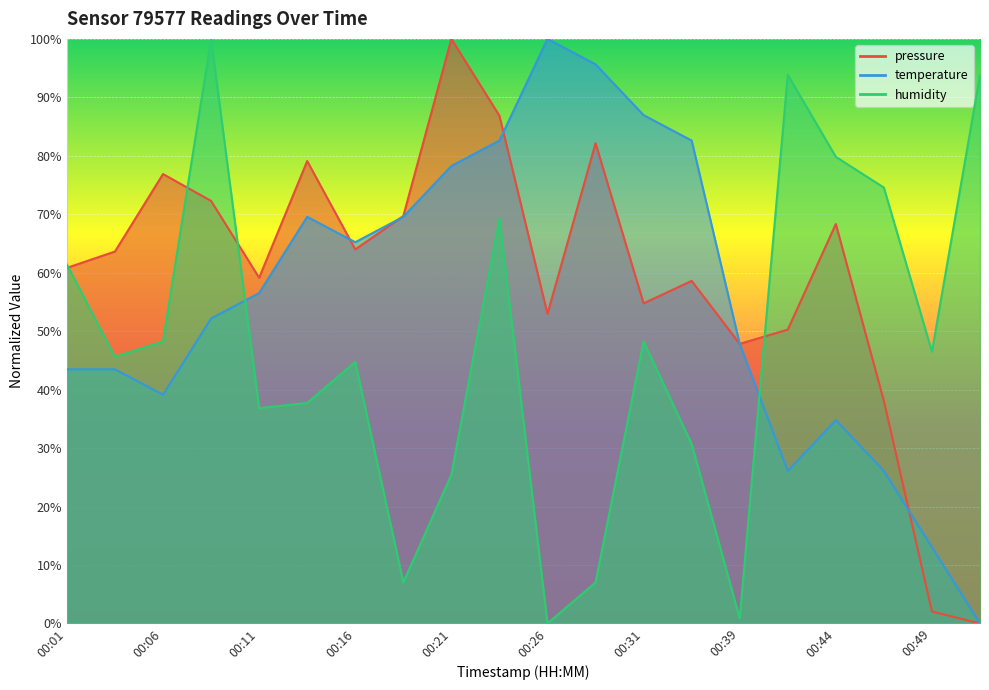

Does the chart display data point markers on the line(s)?

No